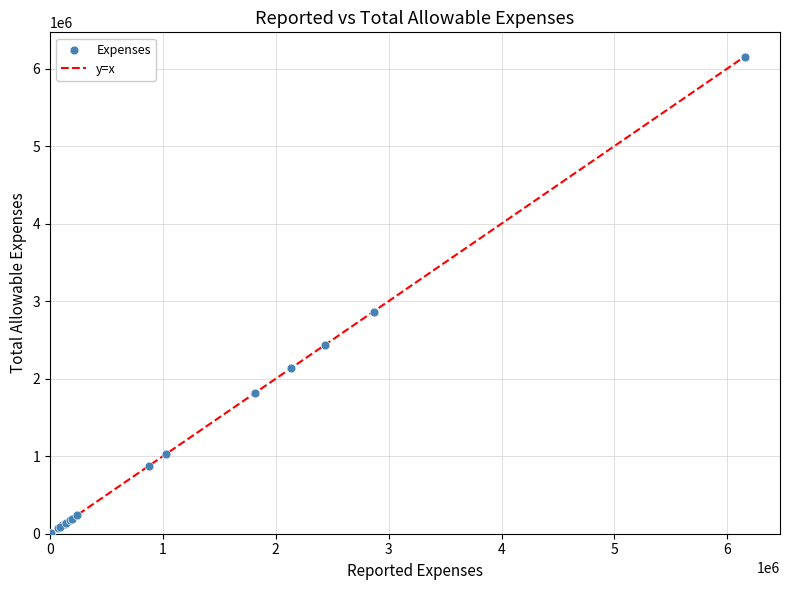

What Y value in the scatter plot is closest to 3079881?

2862312